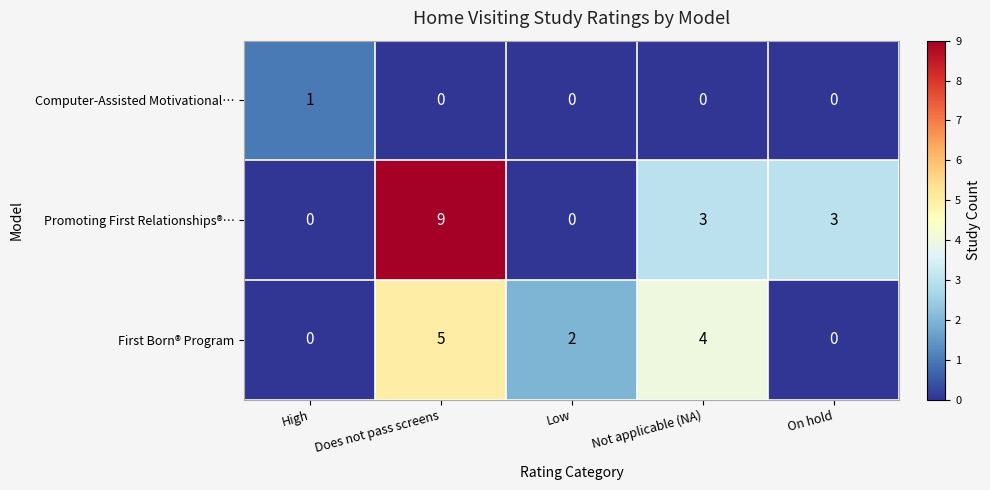

True or false: Promoting First Relationships®… has a value of 3 at On hold.

True